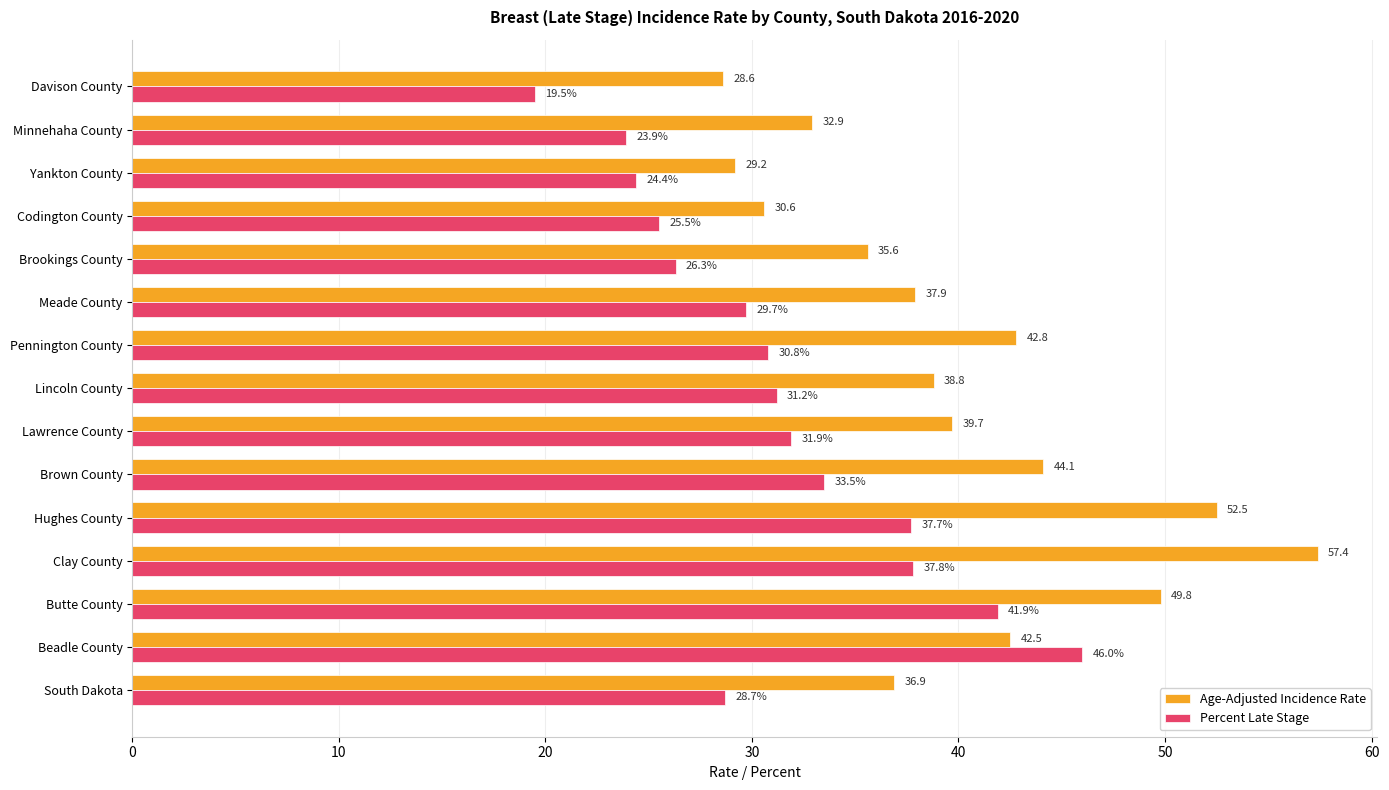

At which category is the sum across all series the highest?

Clay County